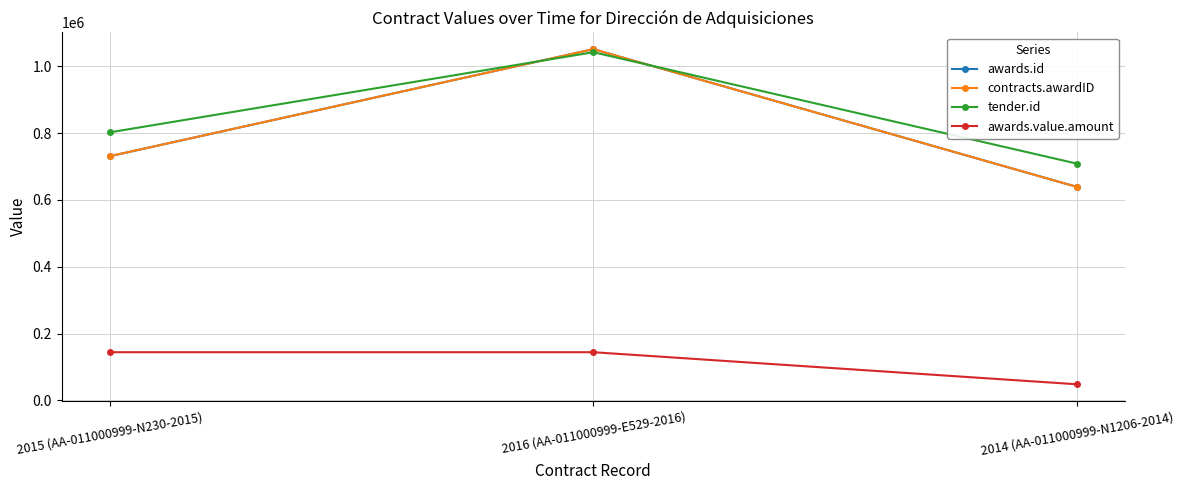

Which category has the lowest value in the awards.value.amount series?

2014 (AA-011000999-N1206-2014)